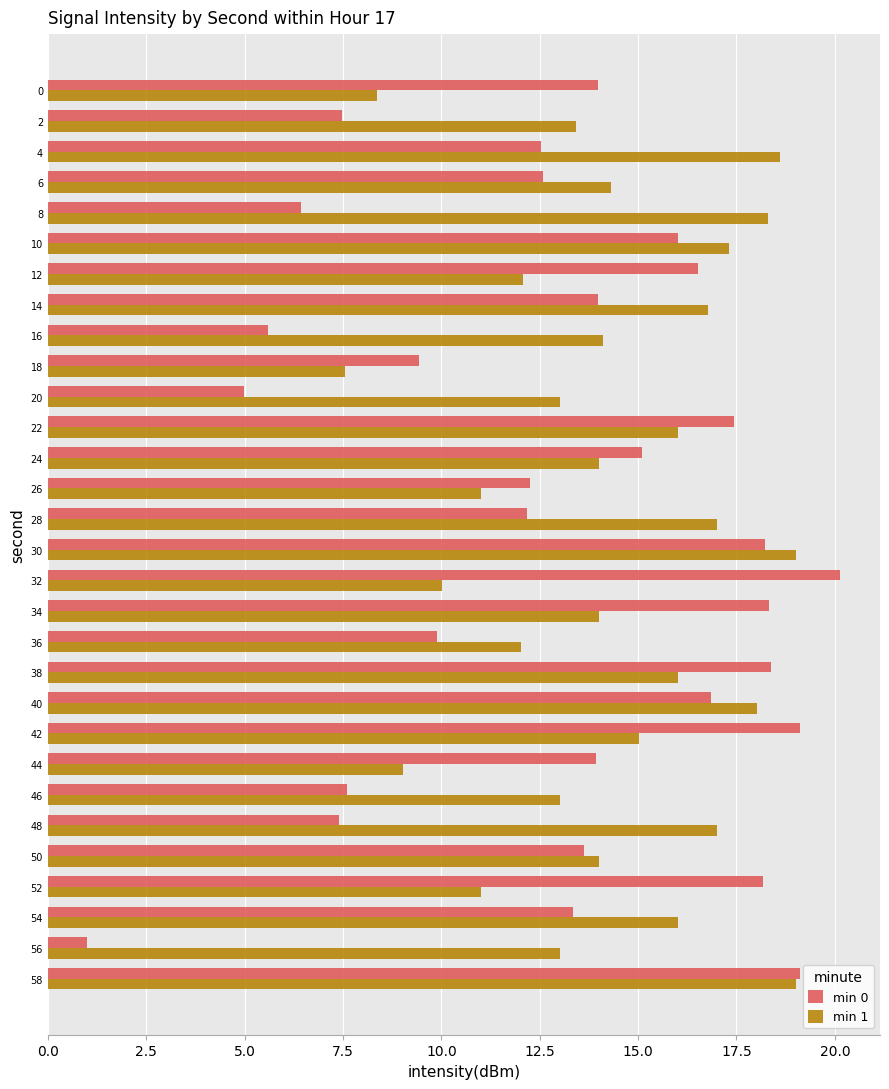

What is the sum of the min 0 values at 20 and 18?

14.4